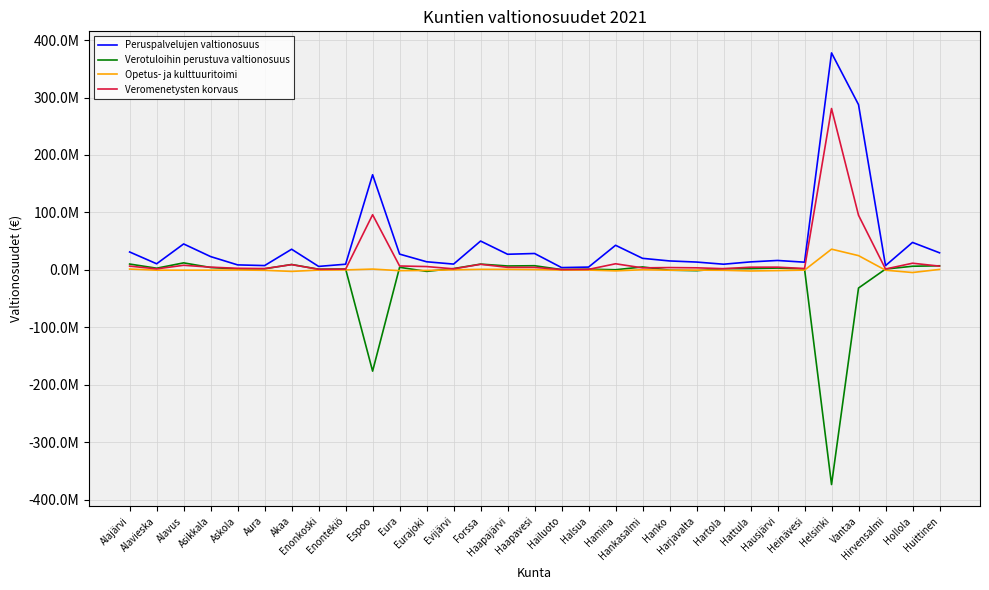

Is it true that Veromenetysten korvaus equals 5766425.2 at Eurajoki?

True